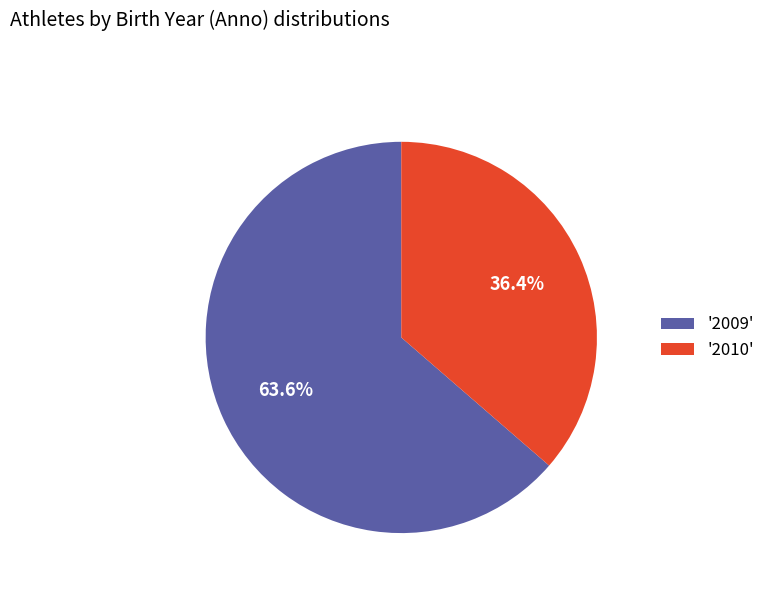

Which slice represents more than half of the pie?

'2009'